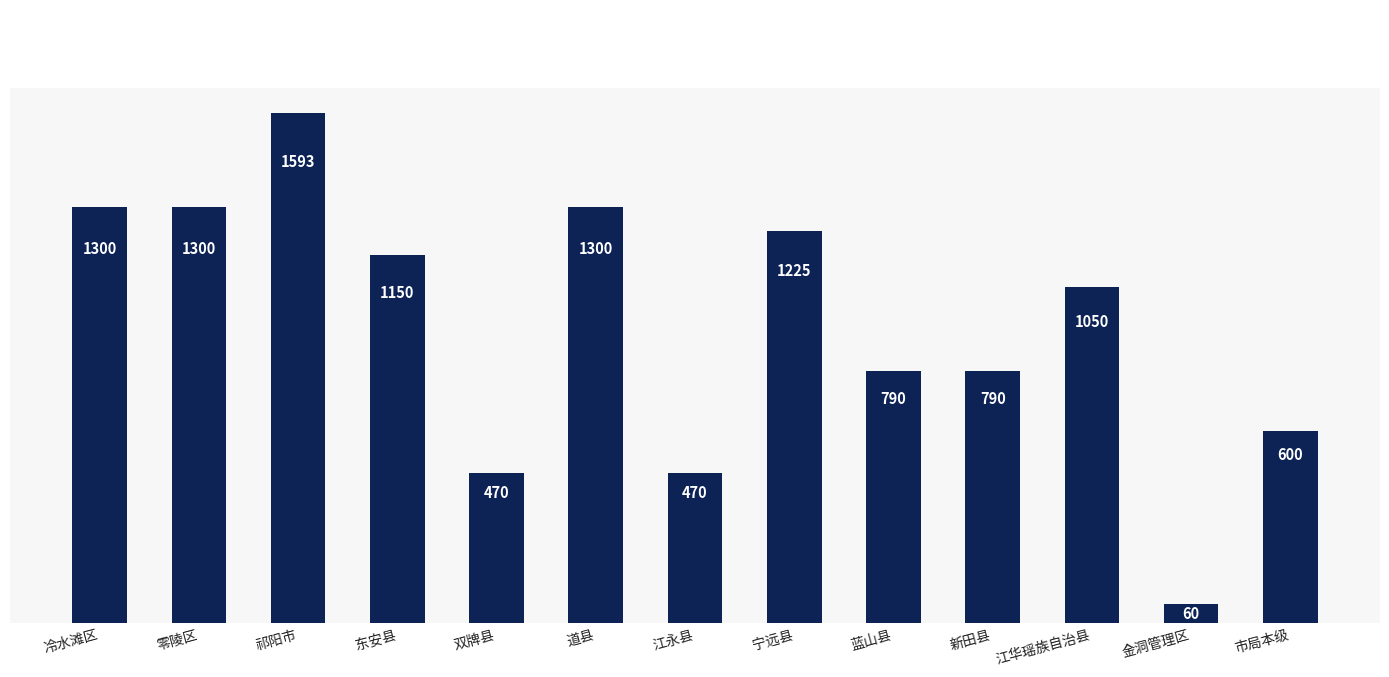

How many series are shown in this chart?

1